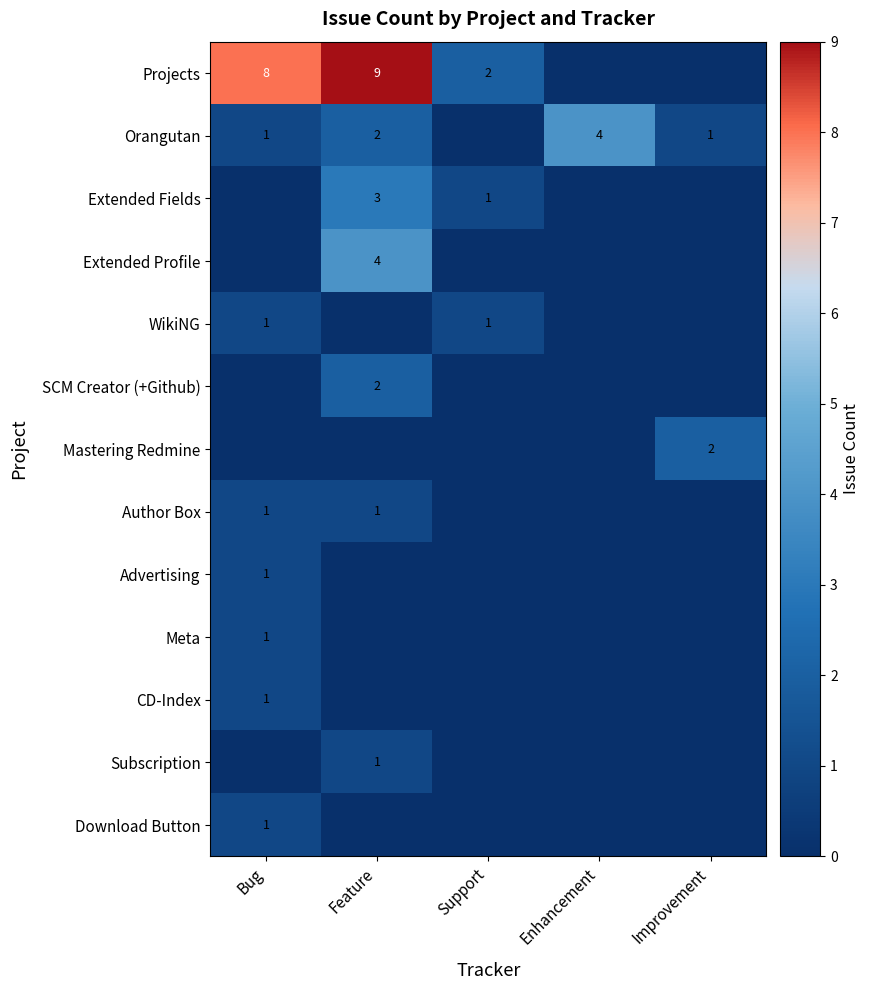

The Download Button series shows 0 at Bug. True or false?

False